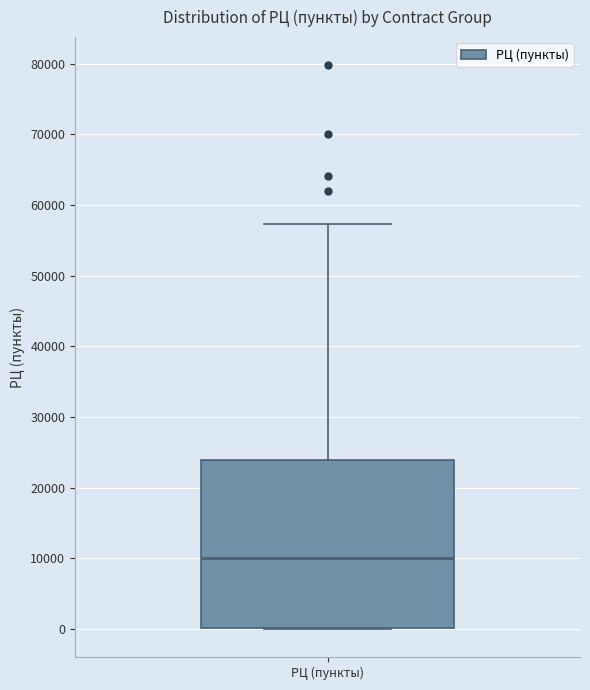

Transcribe this box plot: give where the median line is, the range the box spans, and where the two whiskers end, as read against the y-axis. The values are not printed on the chart, so give them approximately, as read against the axis.

median 10000, box 0 to 24000, whiskers 0 to 57000